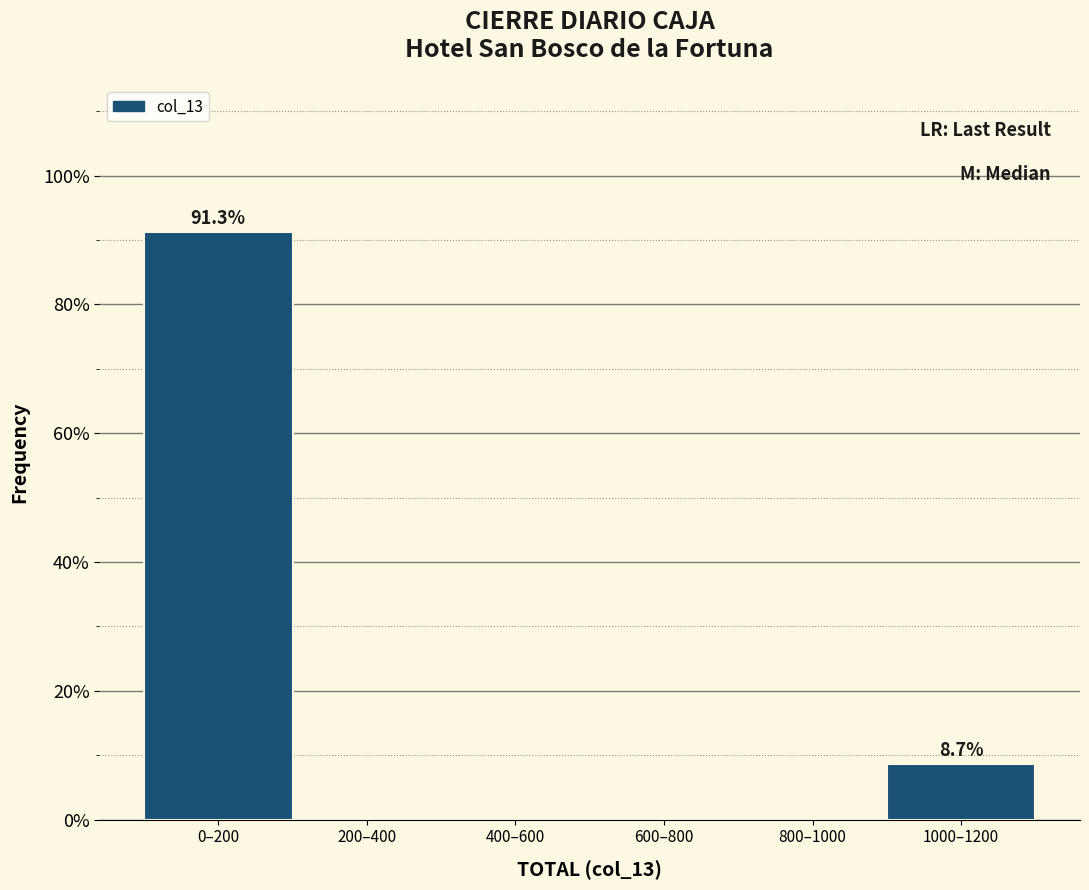

Reading right to left, what are all the values shown in this chart?

1000–1200=8.7	800–1000=0.0	600–800=0.0	400–600=0.0	200–400=0.0	0–200=91.3